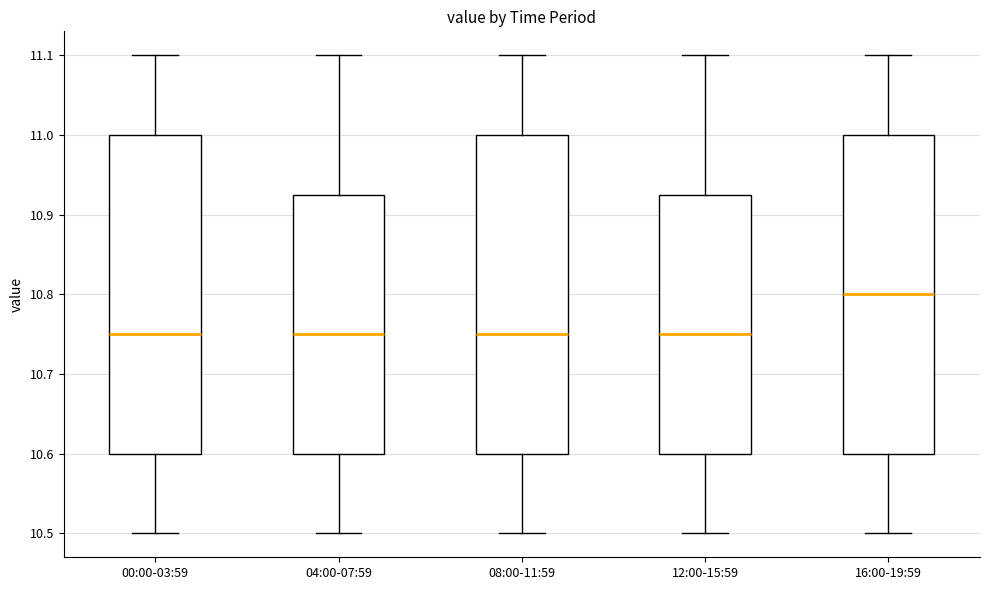

Where is the lower edge of the box for 12:00-15:59 on the y-axis? The values are not printed on the chart, so give them approximately, as read against the axis.

10.60